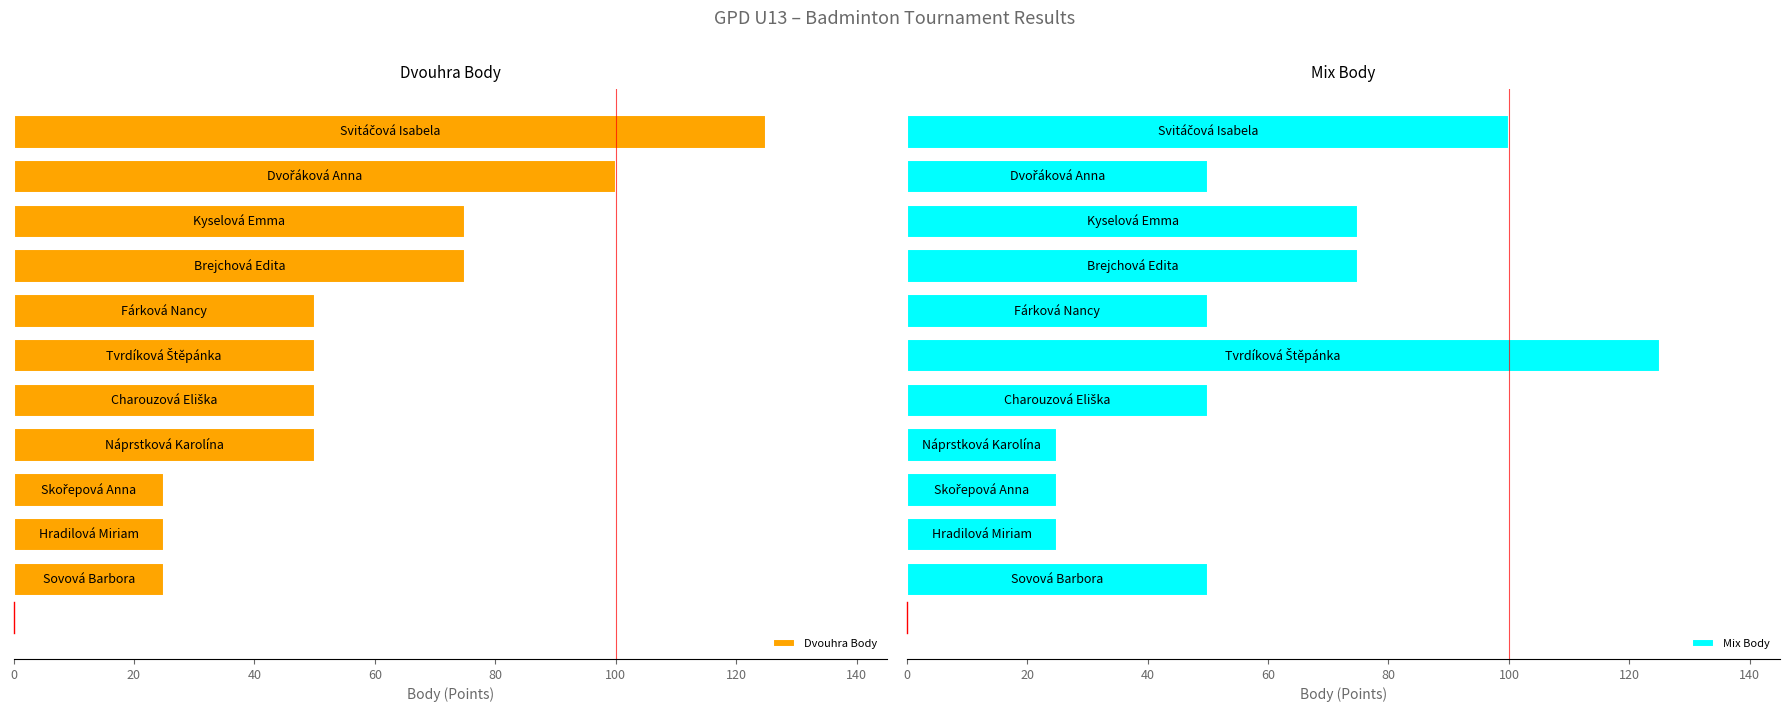

Which series has the largest total across all categories?

Dvouhra Body